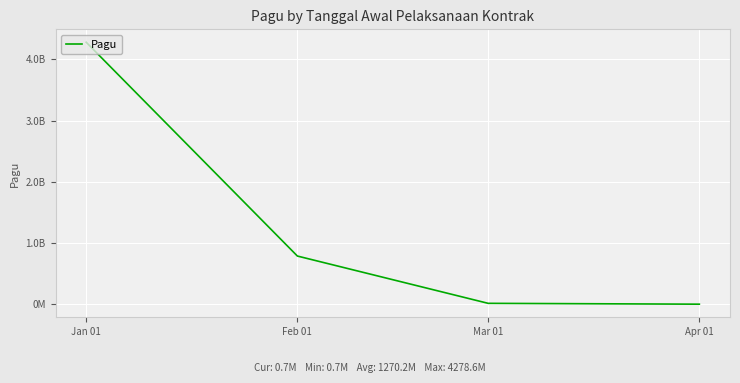

Is this an area chart (filled region under the line)?

No